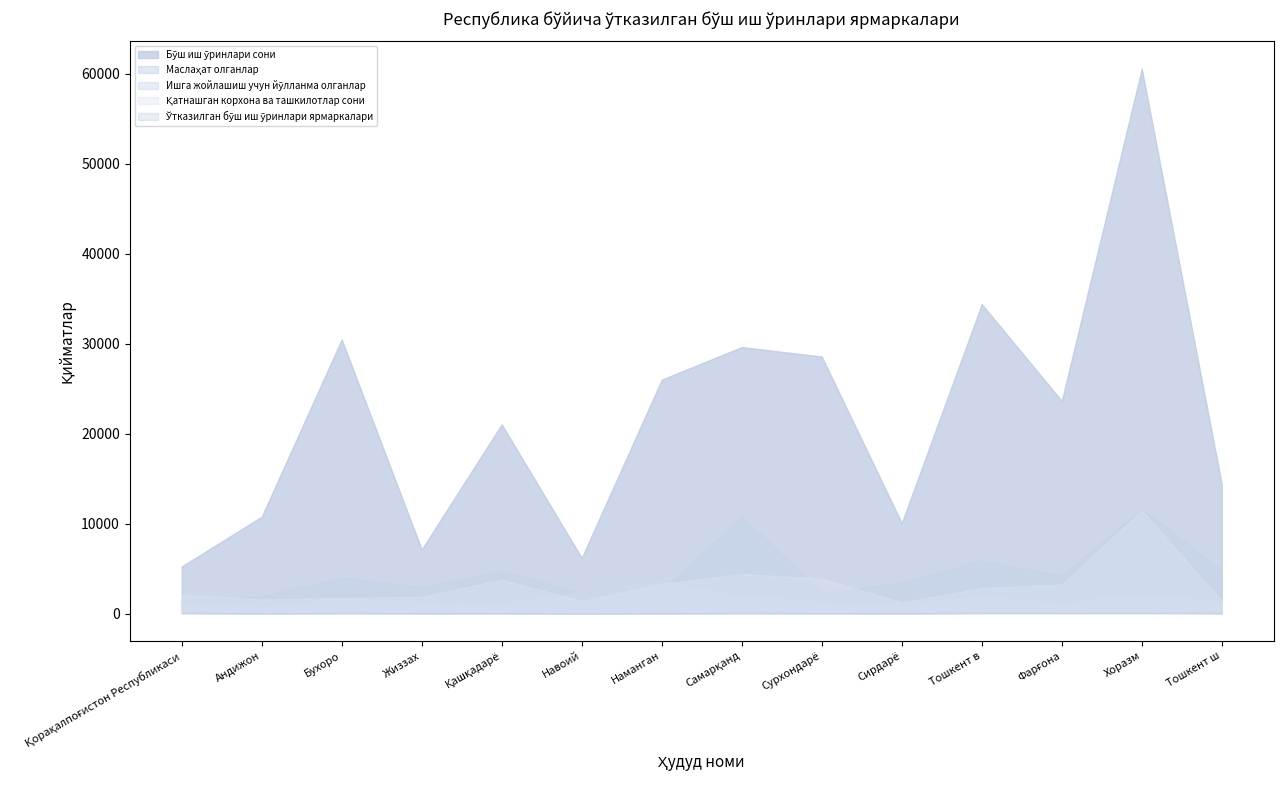

What is the difference between the second highest and minimum values in the Ўтказилган бўш иш ўринлари ярмаркалари series?

72